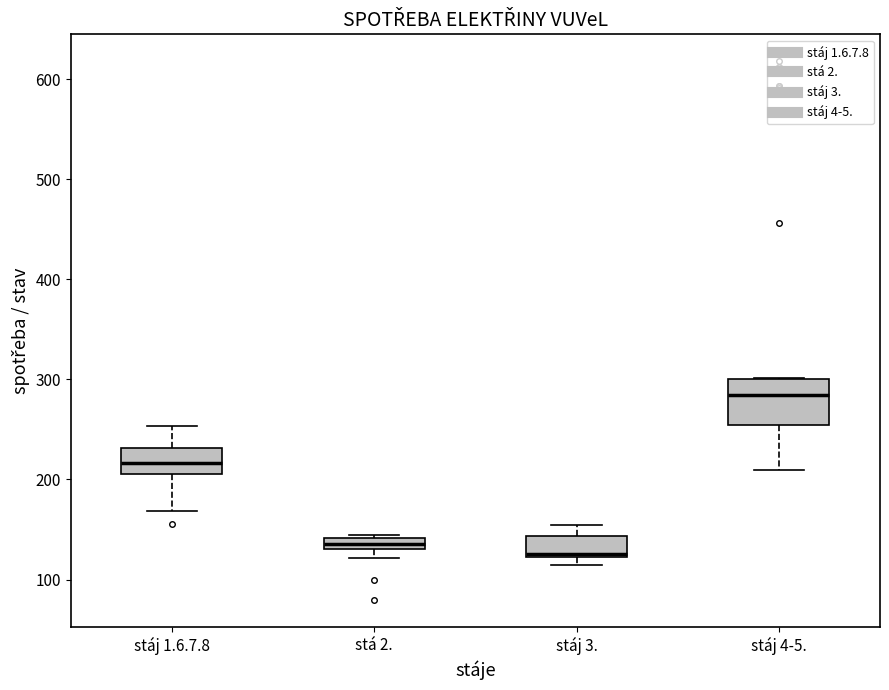

Which box is the tallest, from its lower edge to its upper edge?

stáj 4-5.